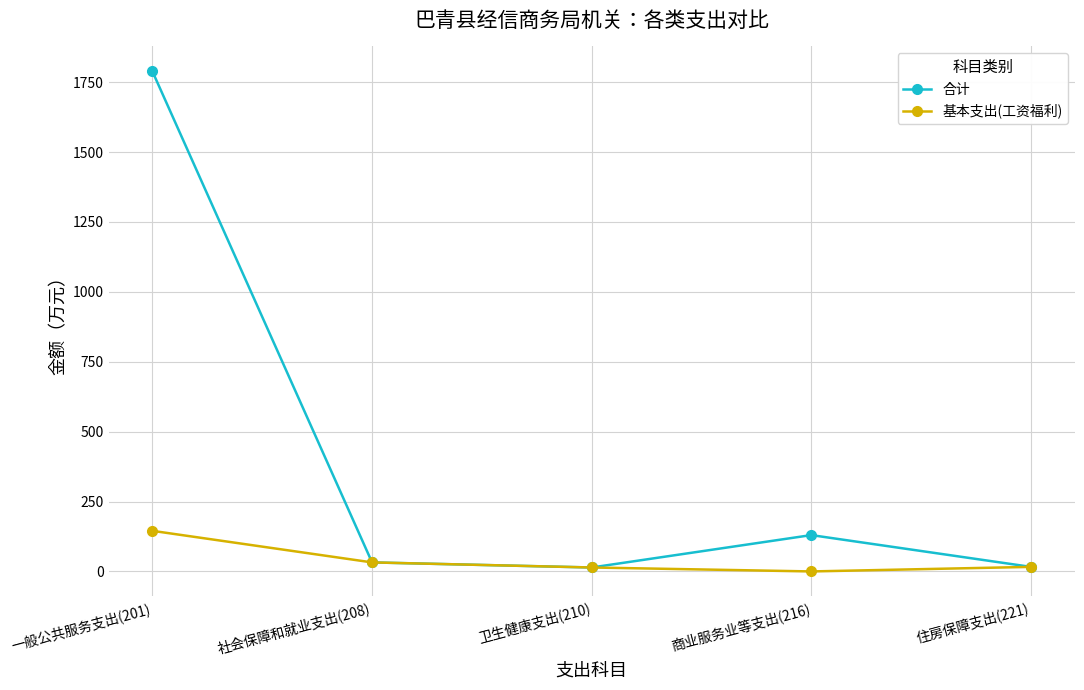

At which label does 基本支出(工资福利) first exceed 16?

一般公共服务支出(201)